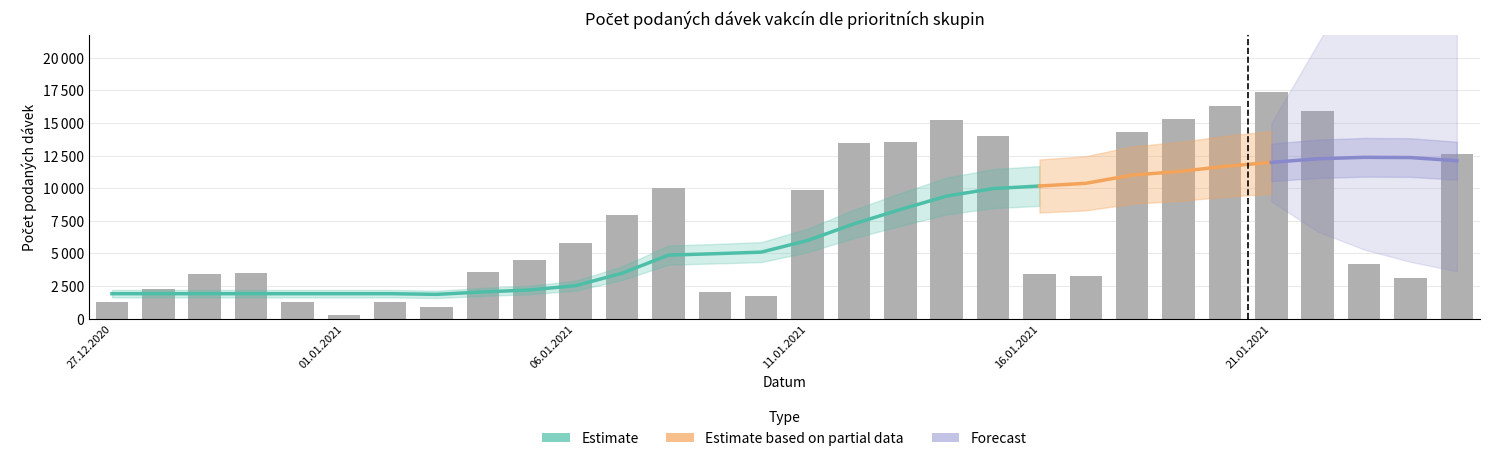

What position from the left is 28.12.2020?

2